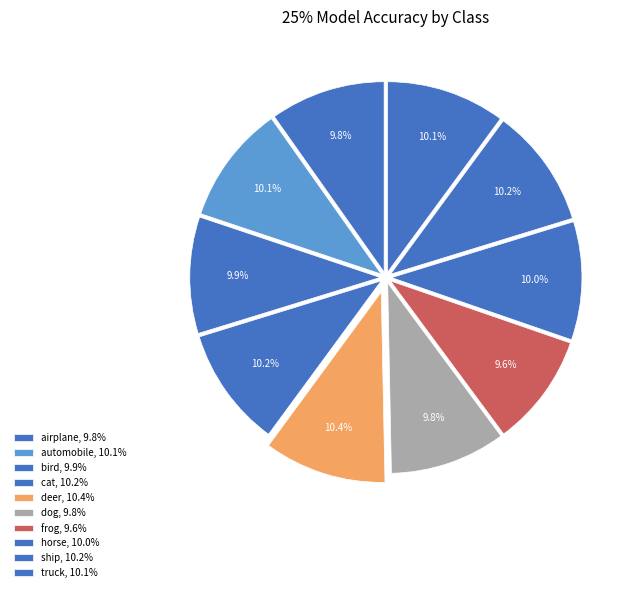

Which slice is the smallest?

frog